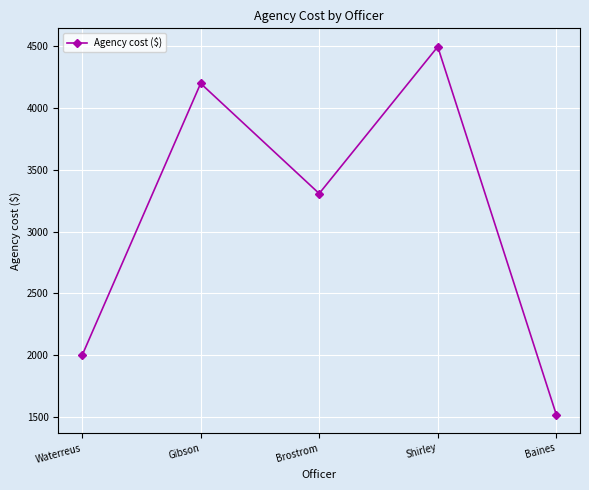

Reading left to right, extract all data points from this chart.

Waterreus=2000.0	Gibson=4197.1	Brostrom=3307.4	Shirley=4493.3	Baines=1521.5